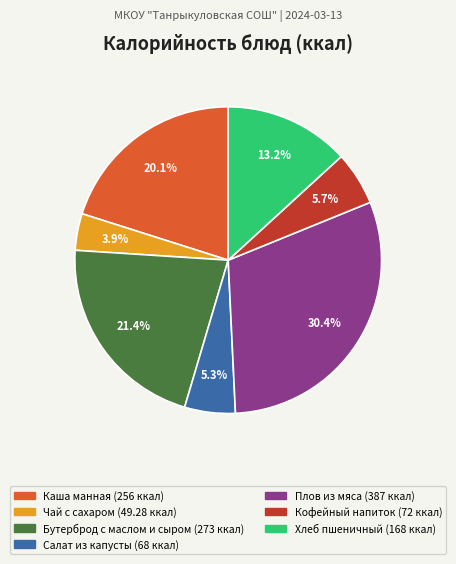

Does any single category account for the majority?

No